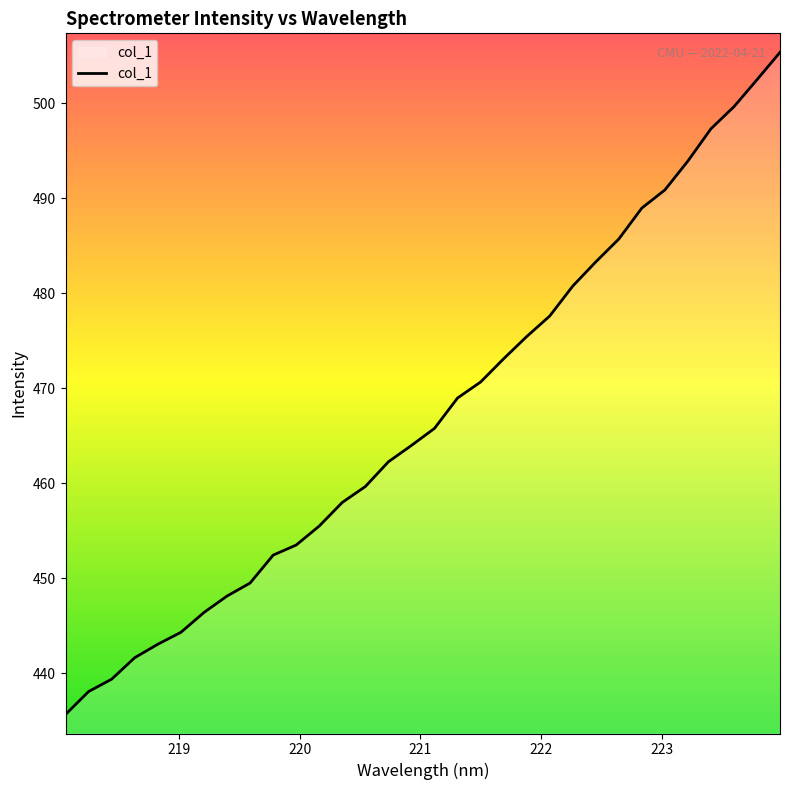

Does the chart display data point markers on the line(s)?

No